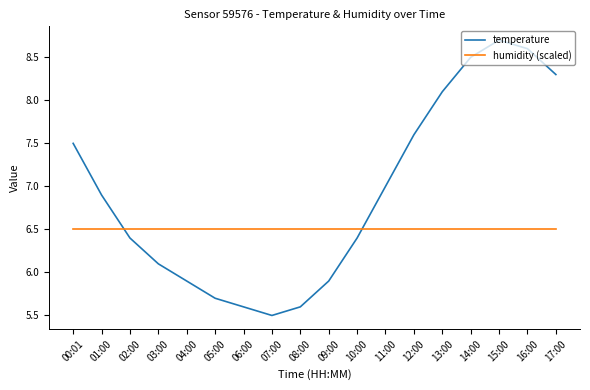

Where do temperature and humidity (scaled) first cross each other?

01:00 and 02:00